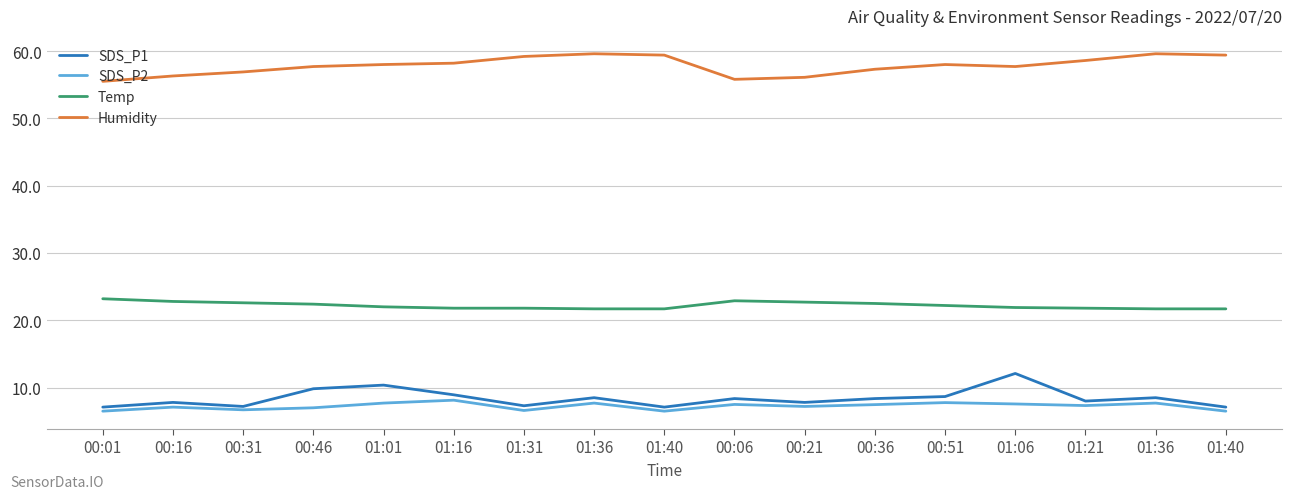

How many lines are shown in the chart?

4